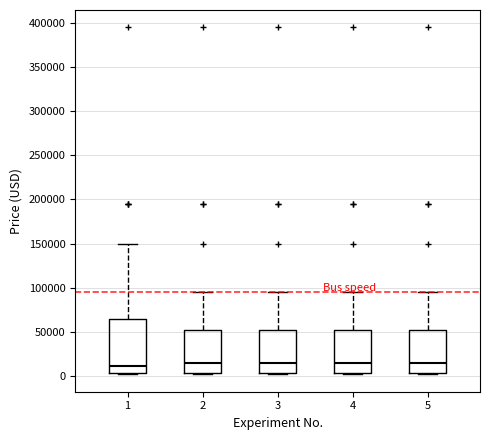

Reading left to right, read every box against the y-axis: the position of its median line, the range the box covers, and the ends of its whiskers. The values are not printed on the chart, so give them approximately, as read against the axis.

1: median 10000, box 5000 to 65000, whiskers 0 to 150000
2: median 15000, box 5000 to 50000, whiskers 0 to 95000
3: median 15000, box 5000 to 50000, whiskers 0 to 95000
4: median 15000, box 5000 to 50000, whiskers 0 to 95000
5: median 15000, box 5000 to 50000, whiskers 0 to 95000